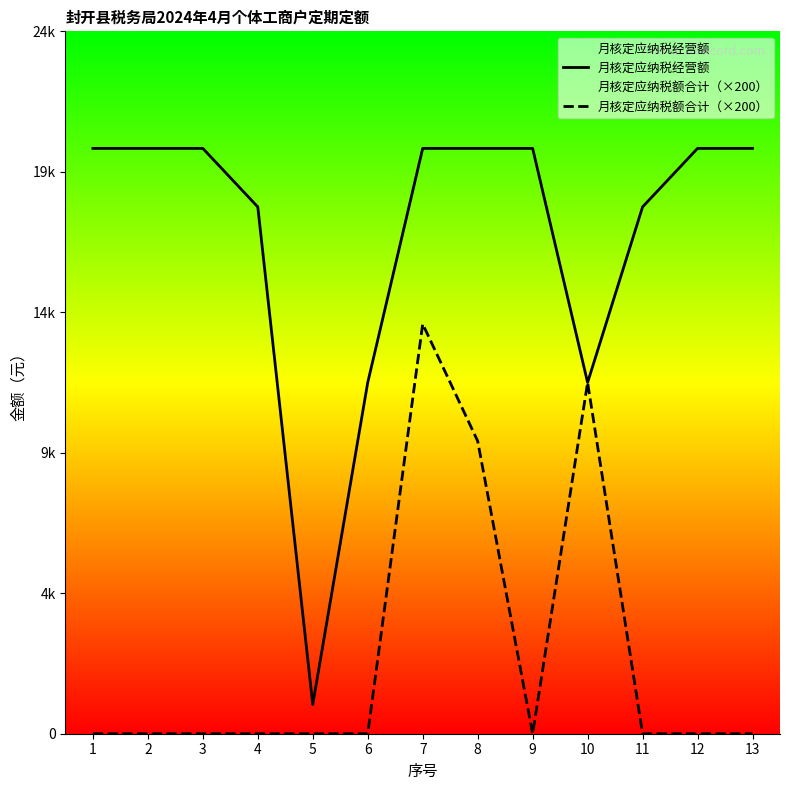

What is the total value across all series at 13?

20000